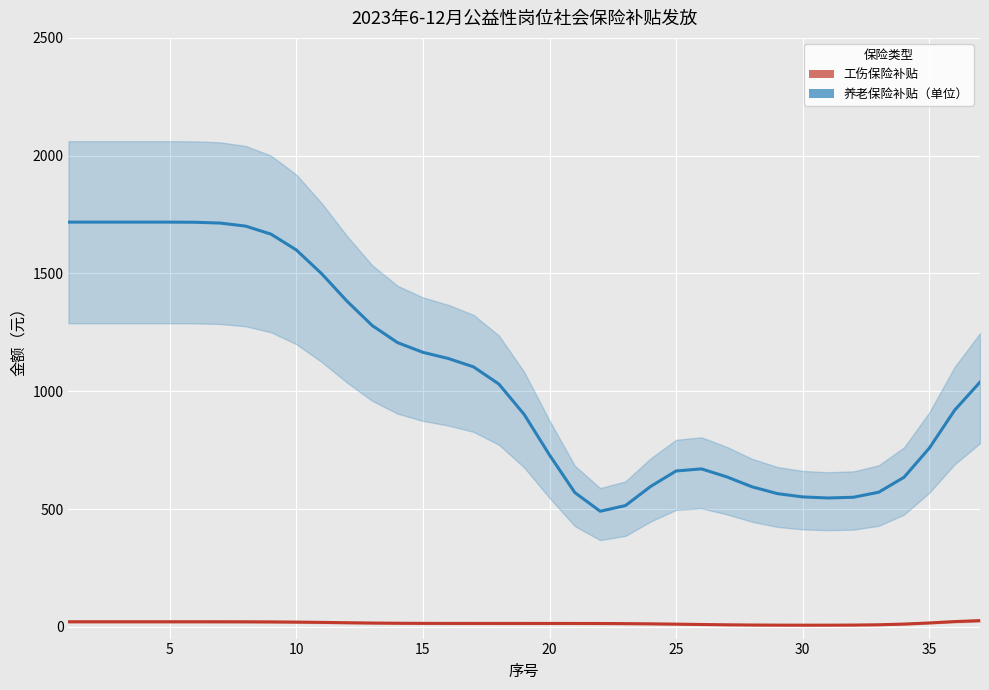

What is the maximum value for 养老保险补贴（单位）?

1718.0